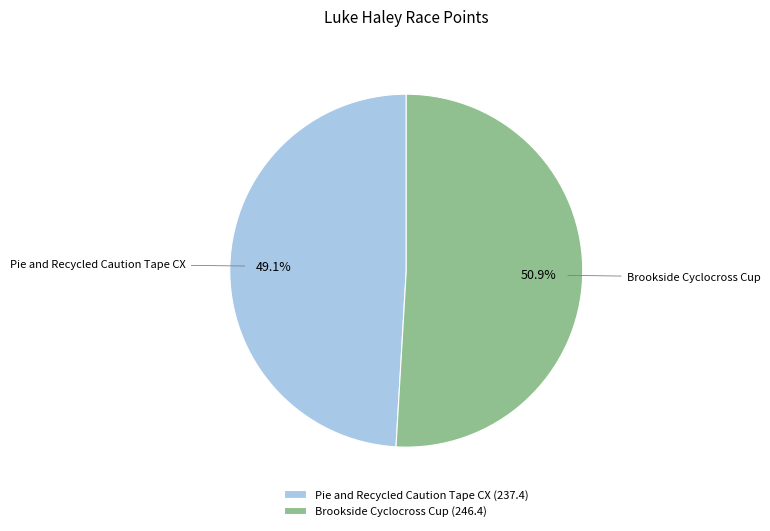

Which has a higher value, Pie and Recycled Caution Tape CX or Brookside Cyclocross Cup?

Brookside Cyclocross Cup